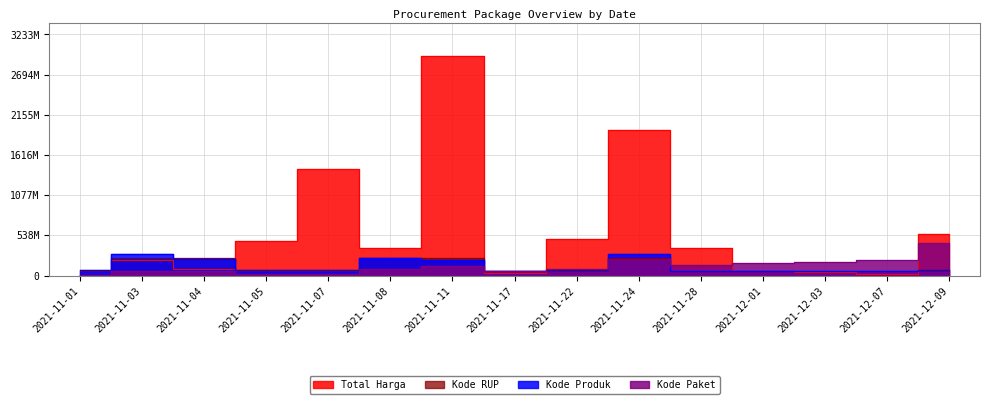

At which label does Kode Paket first exceed 88746202?

2021-11-11